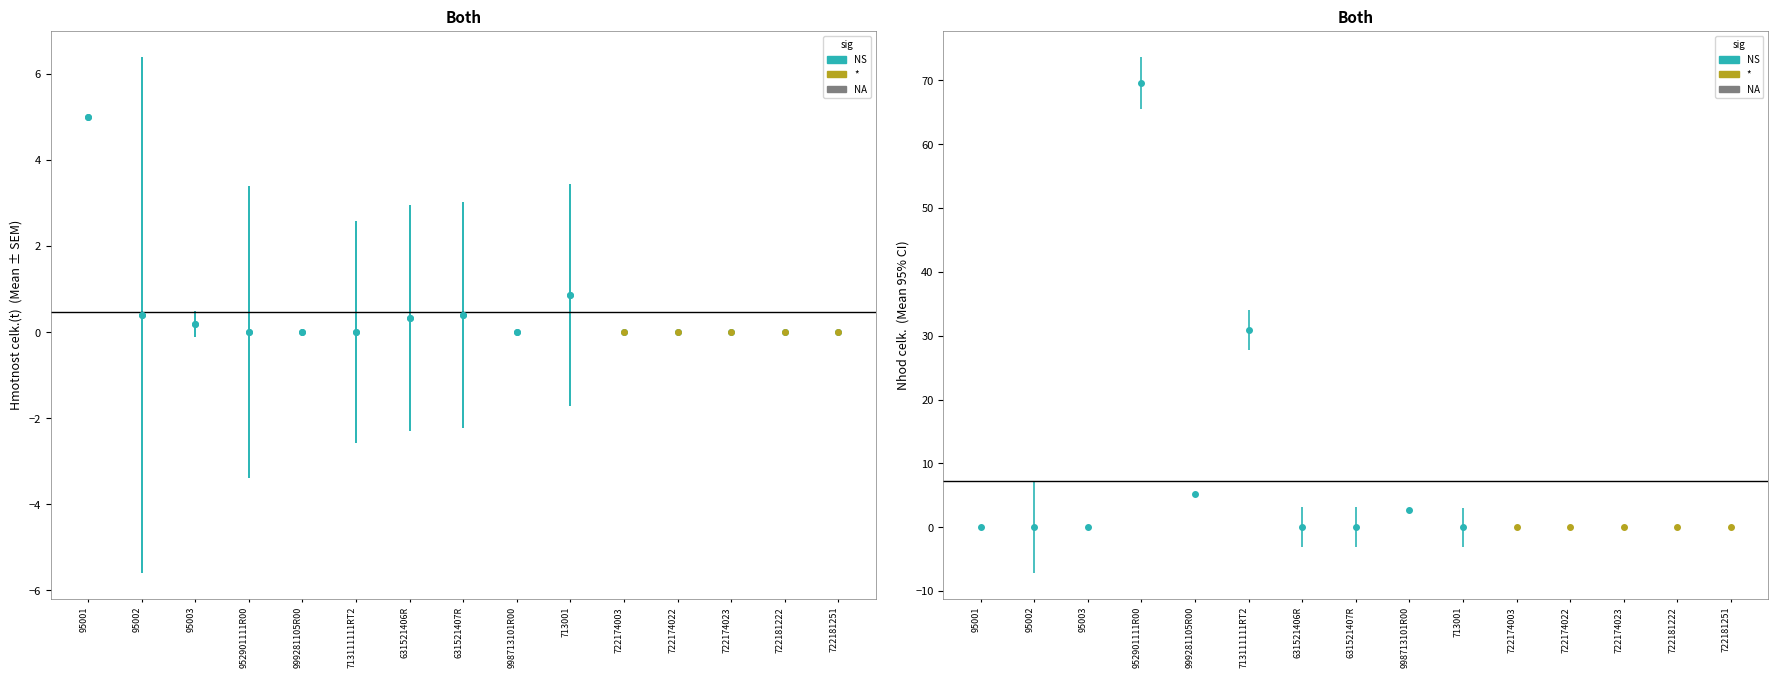

What is the label of the 7th point from the left?

631521406R